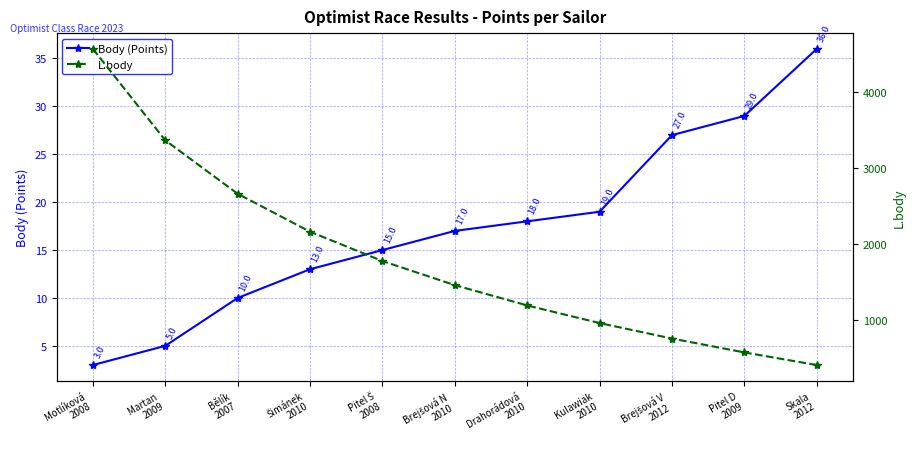

At which category is the sum across all series the highest?

Motlíková
2008